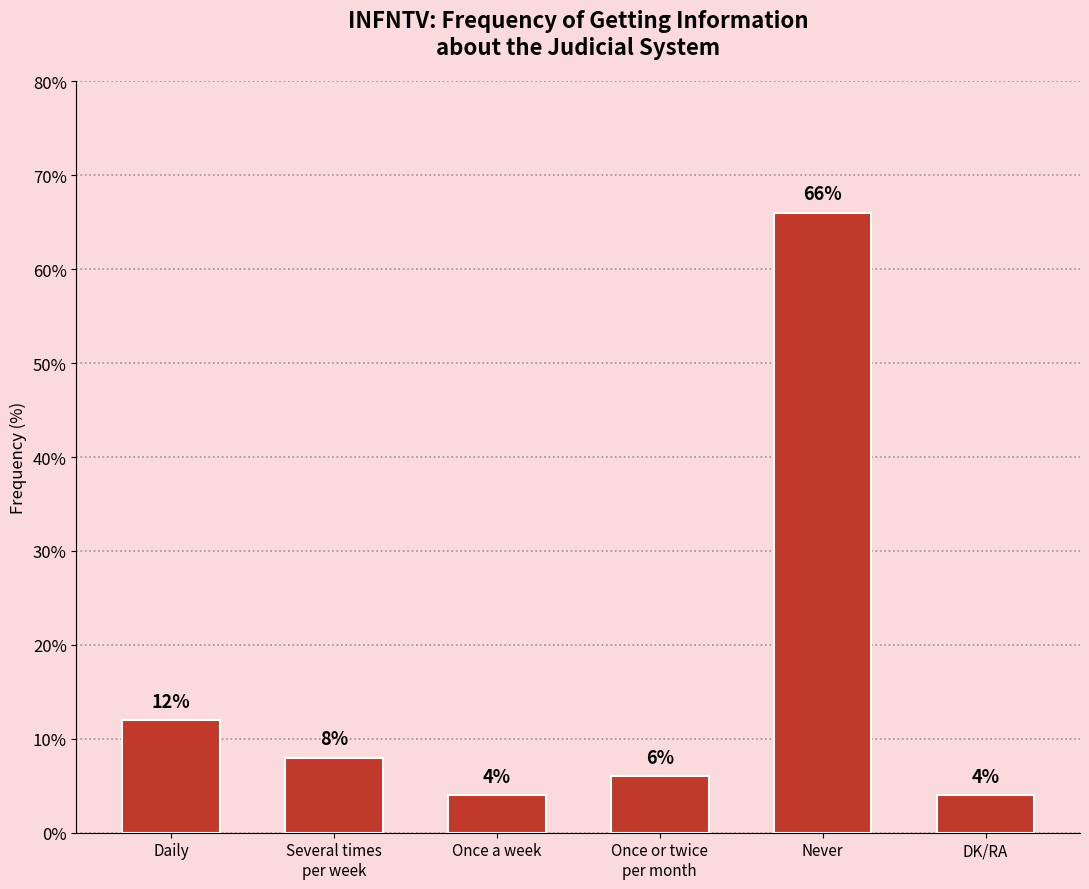

The value at Never is 95. True or false?

False